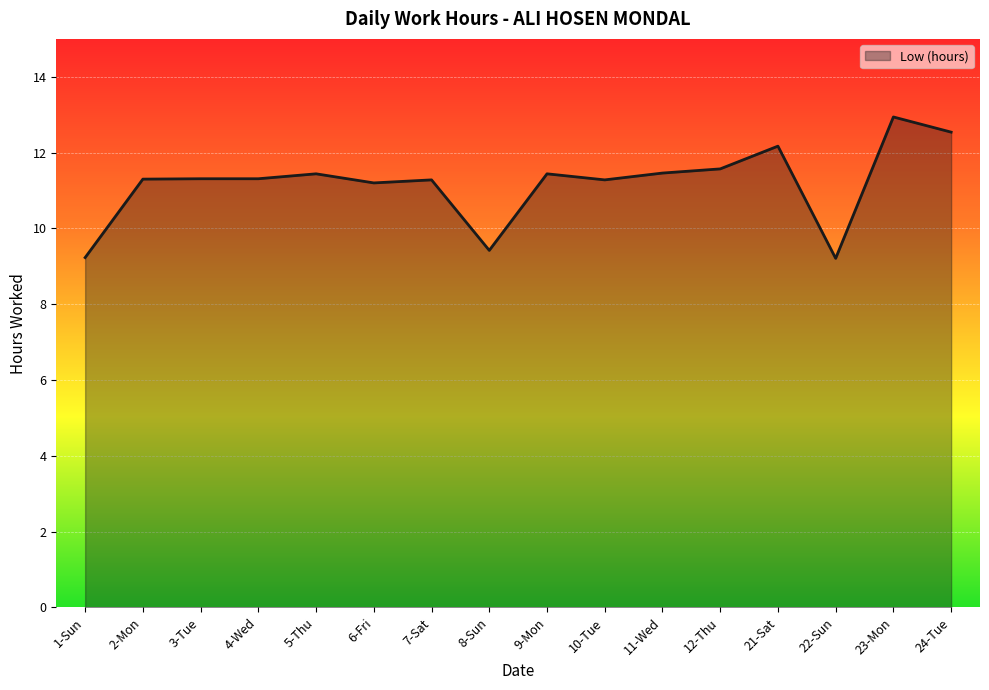

What is the sum of all values?

179.1